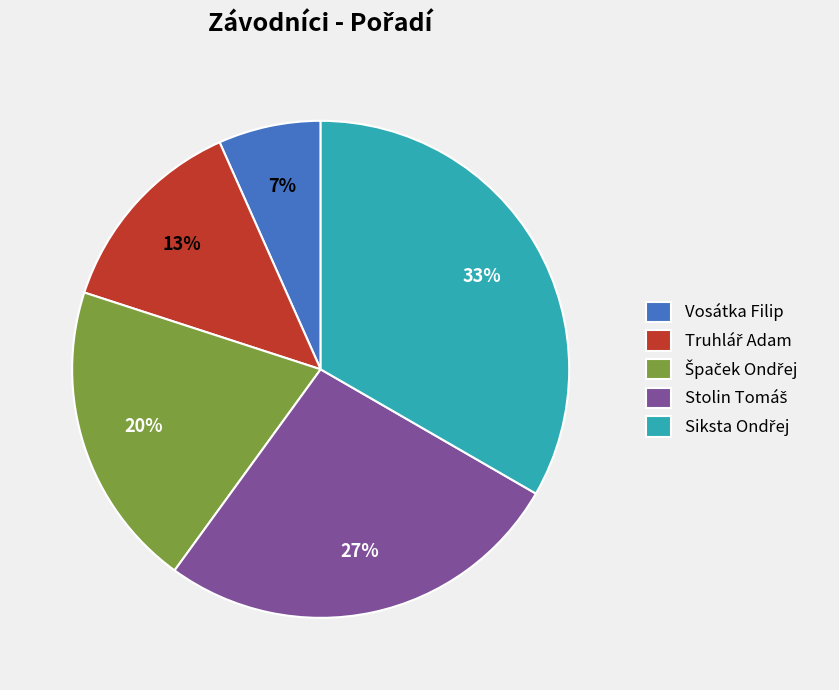

Which slice is the smallest?

Vosátka Filip